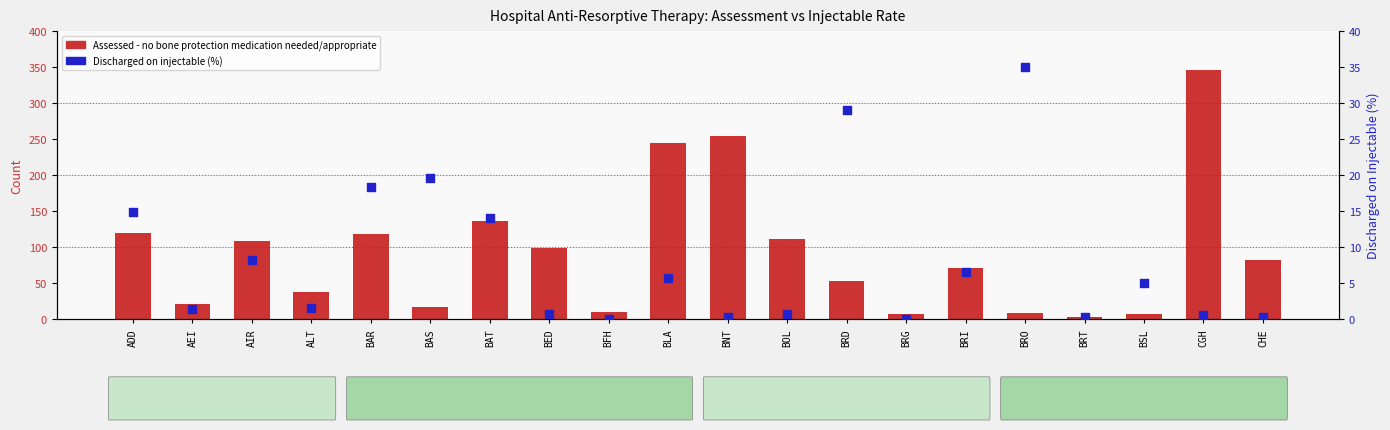

At how many categories does at least one series exceed 194?

3